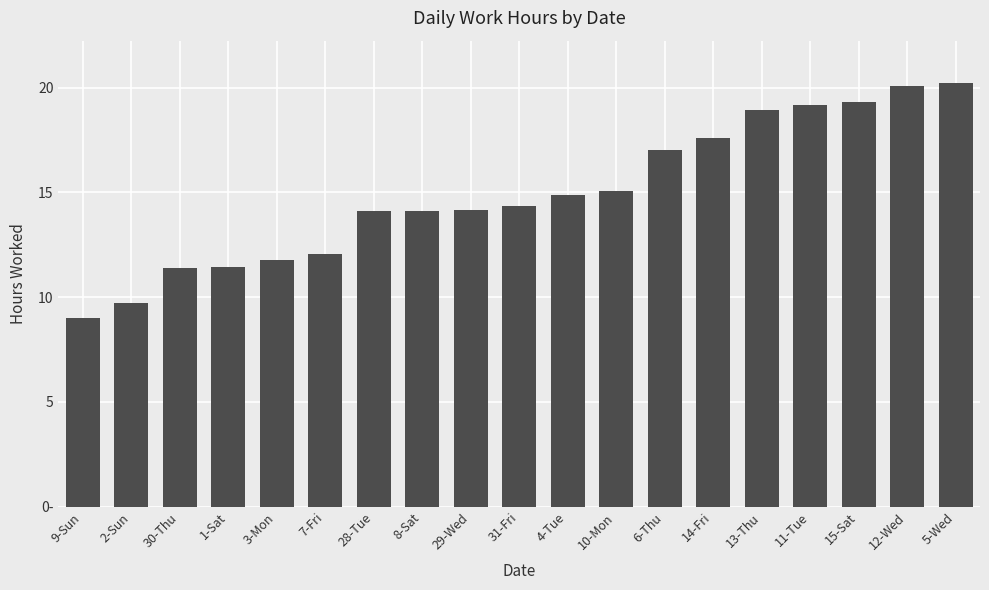

At which category does the chart reach its minimum across all series?

9-Sun